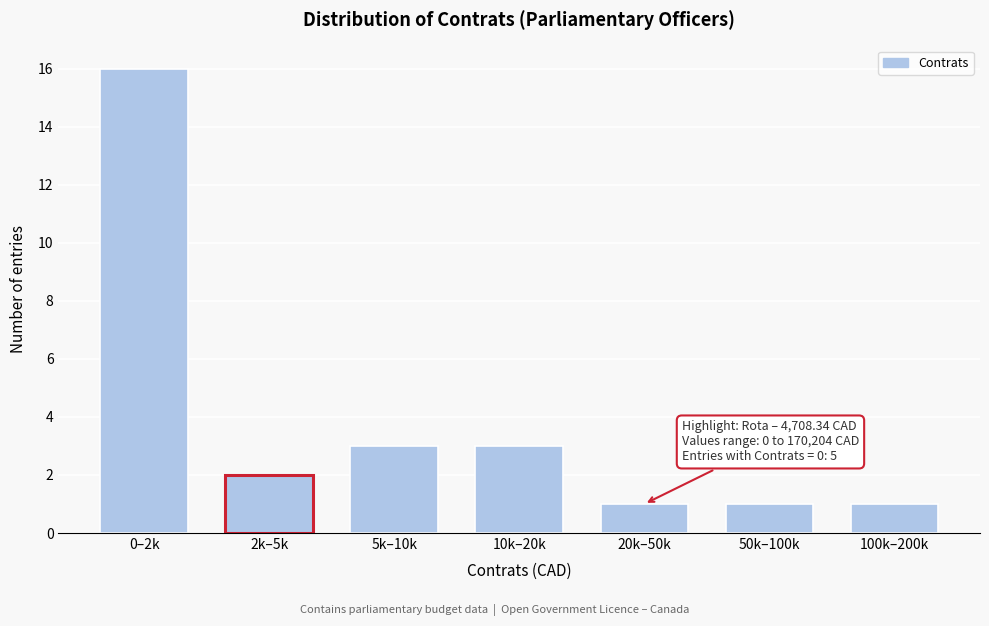

Reading left to right, what are all the values shown in this chart?

0–2k=16	2k–5k=2	5k–10k=3	10k–20k=3	20k–50k=1	50k–100k=1	100k–200k=1